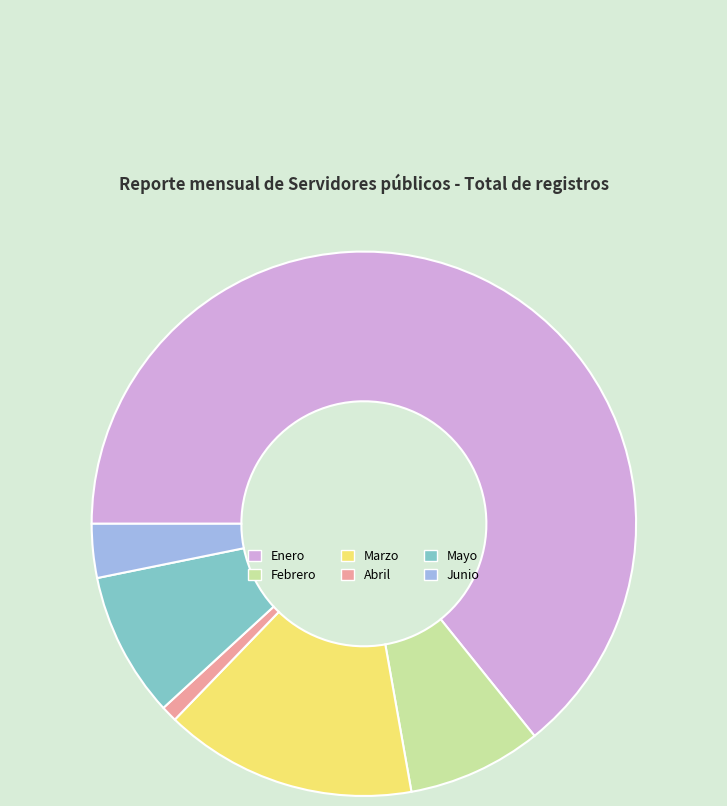

Combined, do Abril and Enero account for over 50%?

Yes